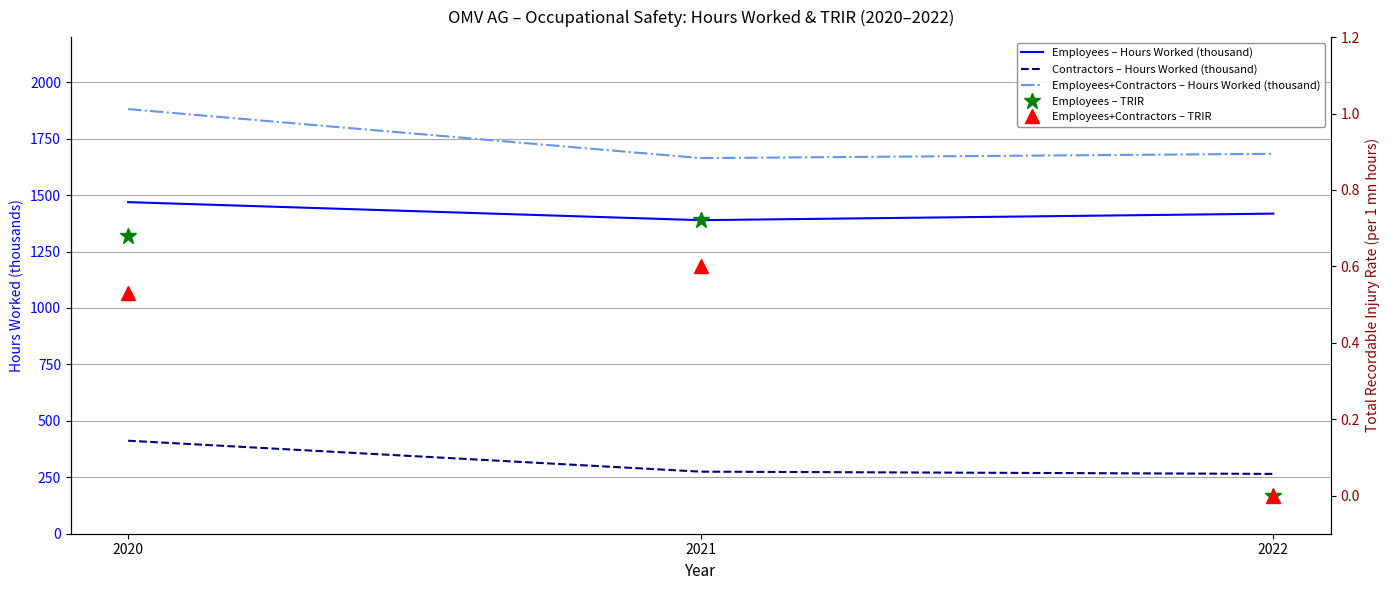

List the labels in order of Employees+Contractors – TRIR value, smallest first.

2022, 2020, 2021